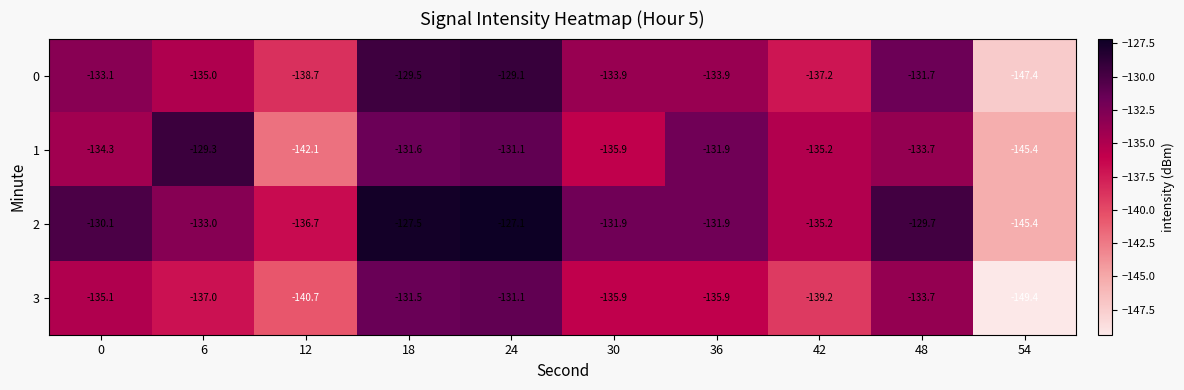

What is the difference between the maximum and minimum values in the 1 series?

16.1